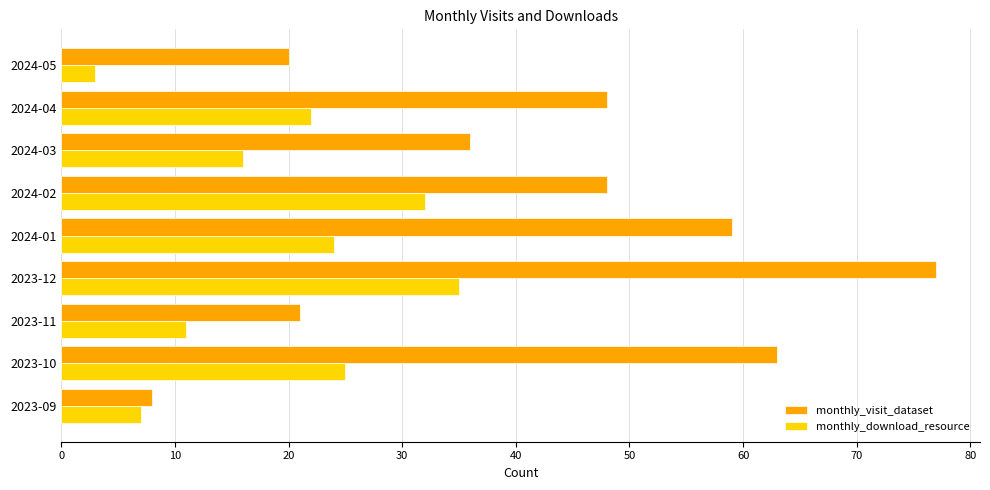

What is the highest value of the monthly_download_resource series?

35